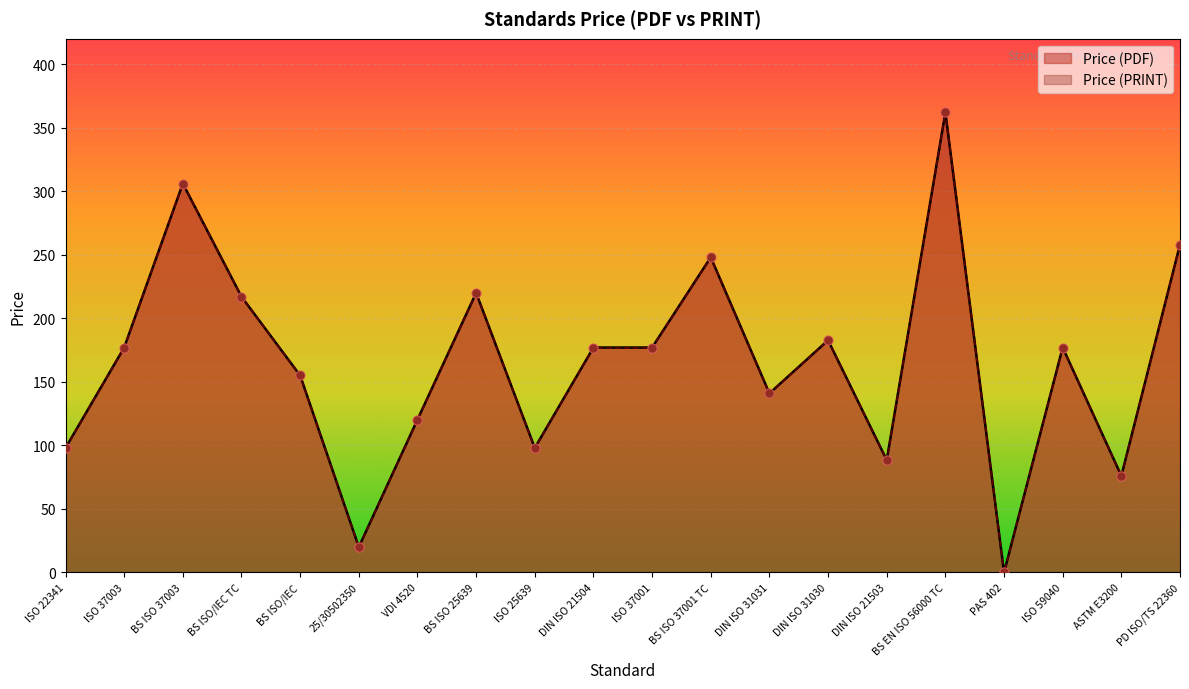

Which series contains the lowest Y value?

Price (PDF)